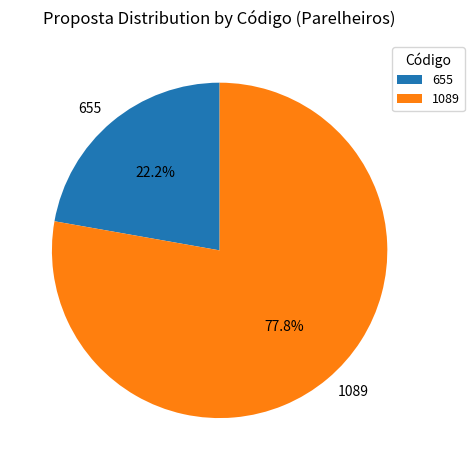

To the nearest percent, what percentage of the pie is 655?

22%